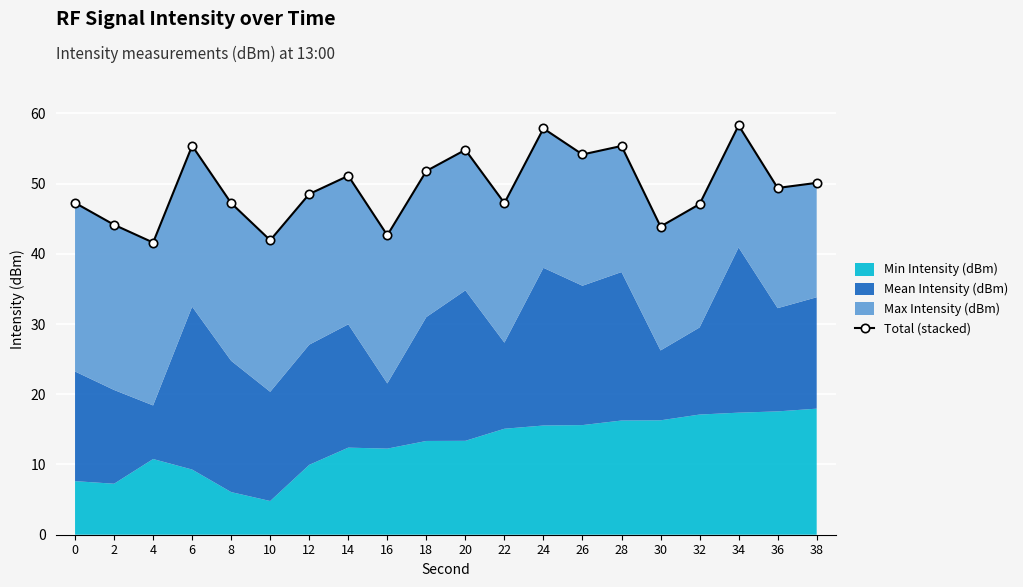

What is the value of the 1st point from the left?

47.2